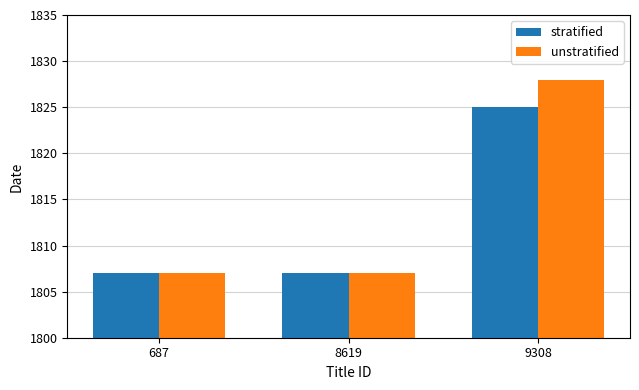

What is the maximum value shown in the chart?

1828